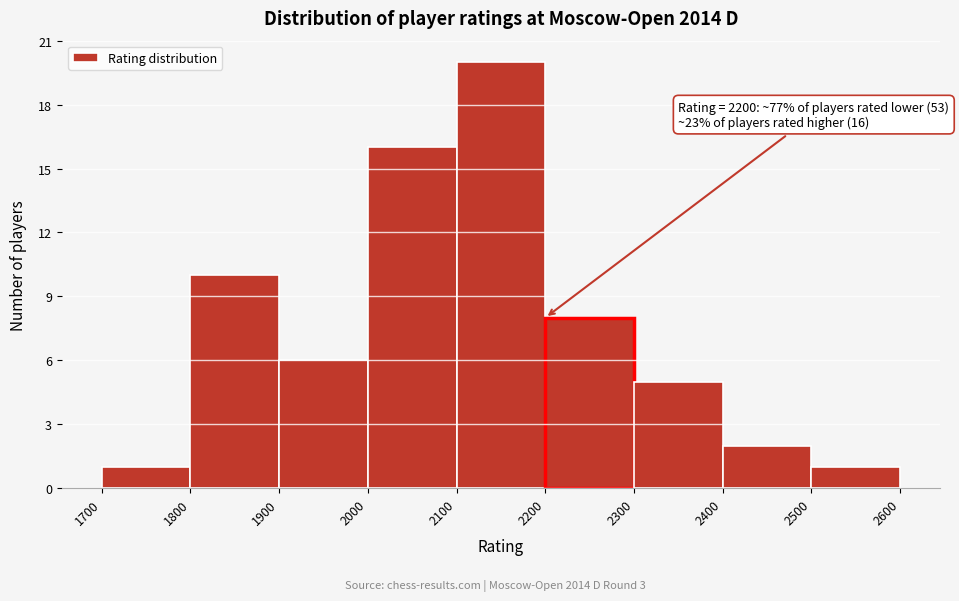

Which range on the x-axis has the tallest bar?

2100 to 2200